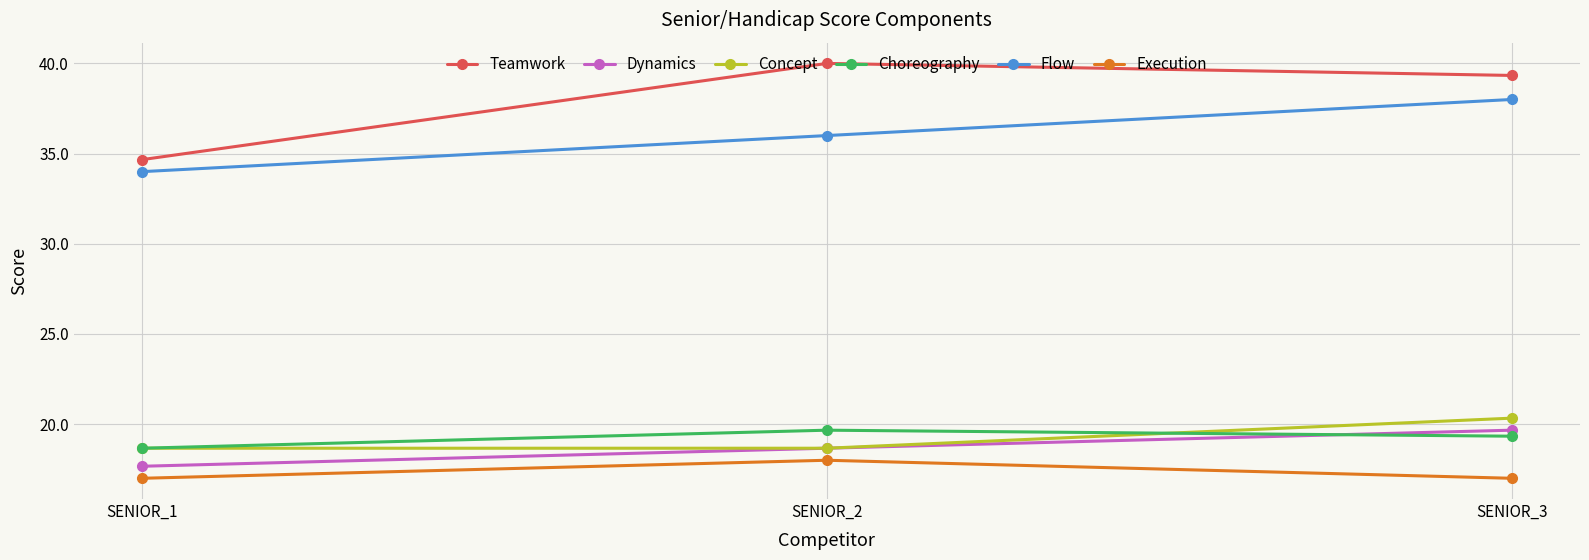

What is the value of the Choreography point at the 3rd from the left?

19.3